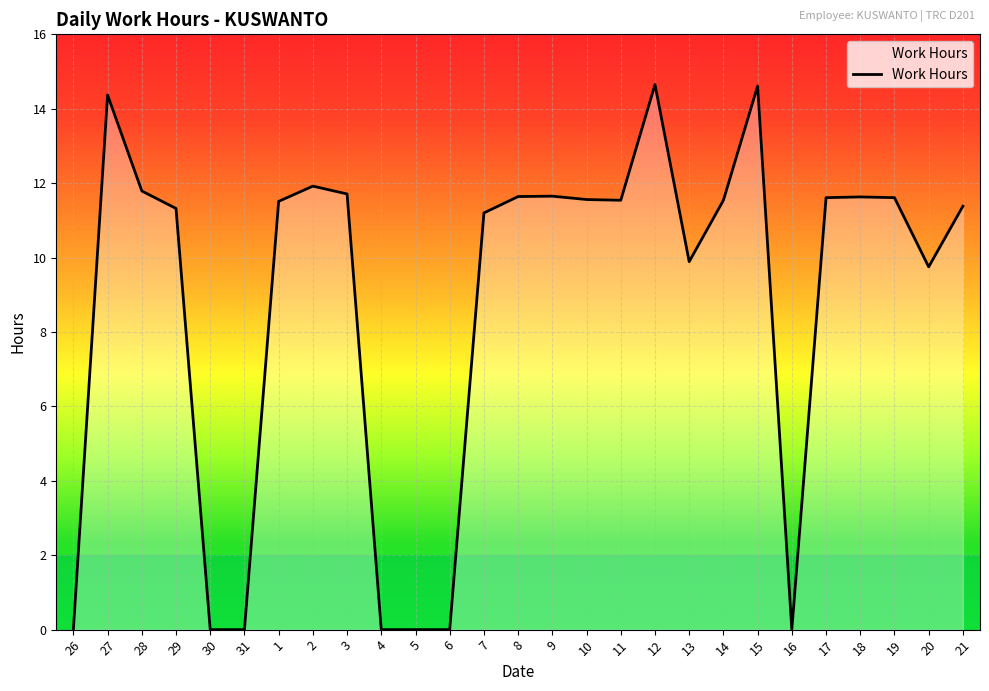

Count the number of data series in this chart.

1